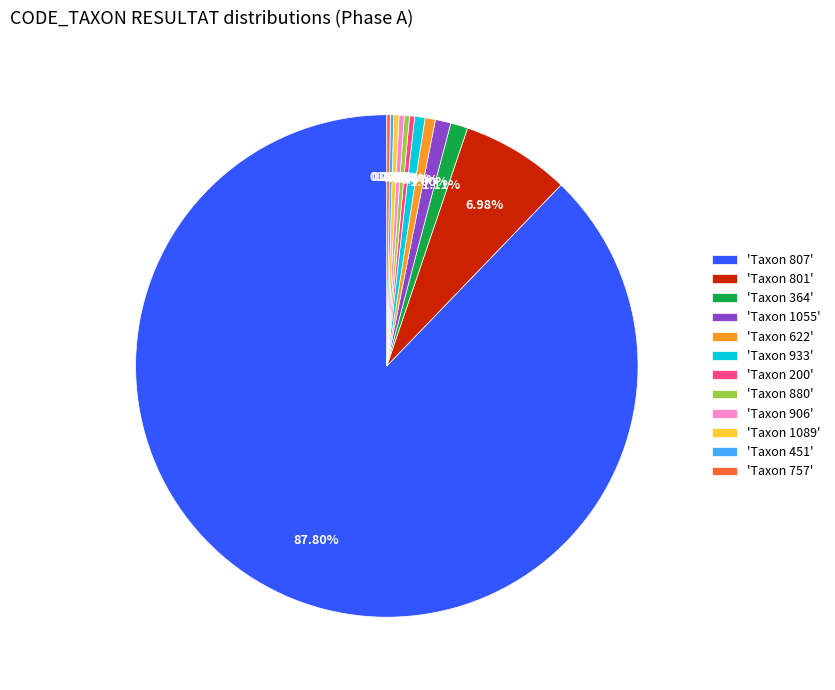

Does 'Taxon 807' account for over 50% of the chart?

Yes